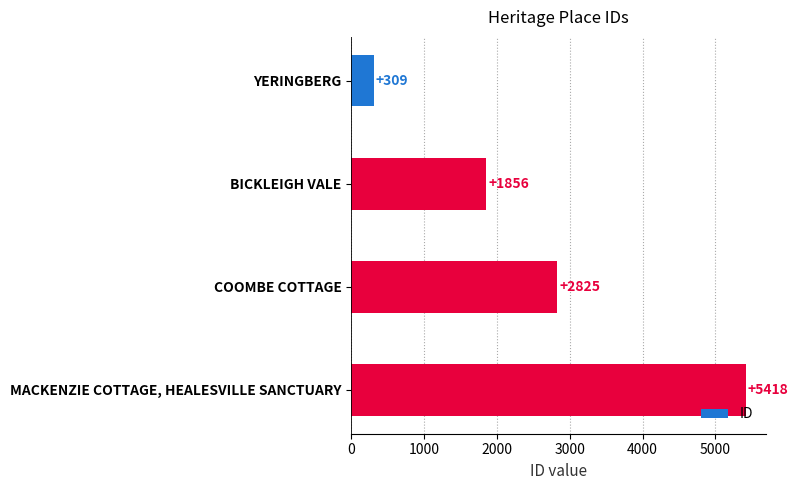

Rank the categories by value from lowest to highest.

YERINGBERG, BICKLEIGH VALE, COOMBE COTTAGE, MACKENZIE COTTAGE, HEALESVILLE SANCTUARY